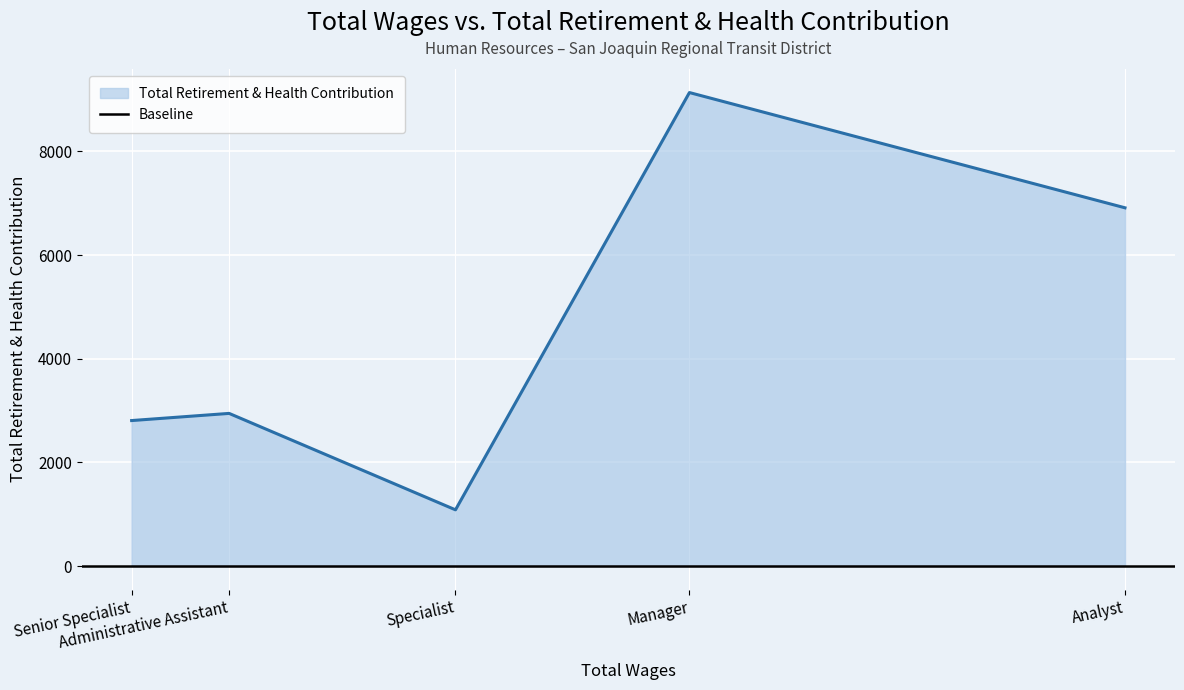

What is the ratio of the value at Administrative Assistant to the value at Manager?

0.3